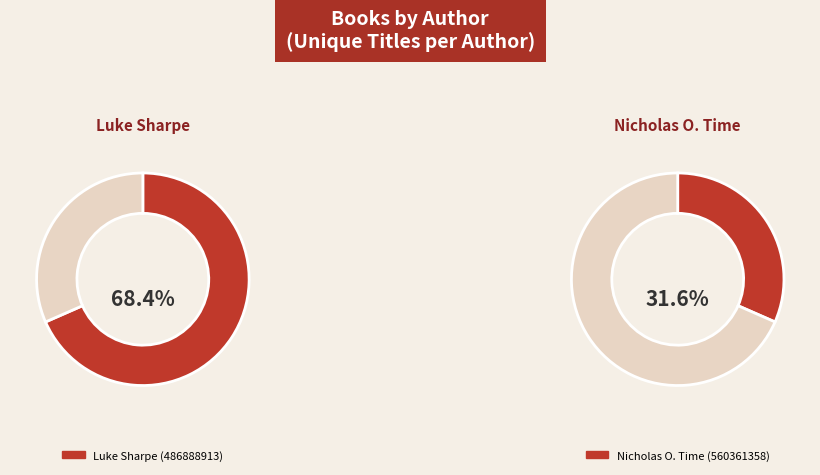

How many slices are in this pie chart?

2